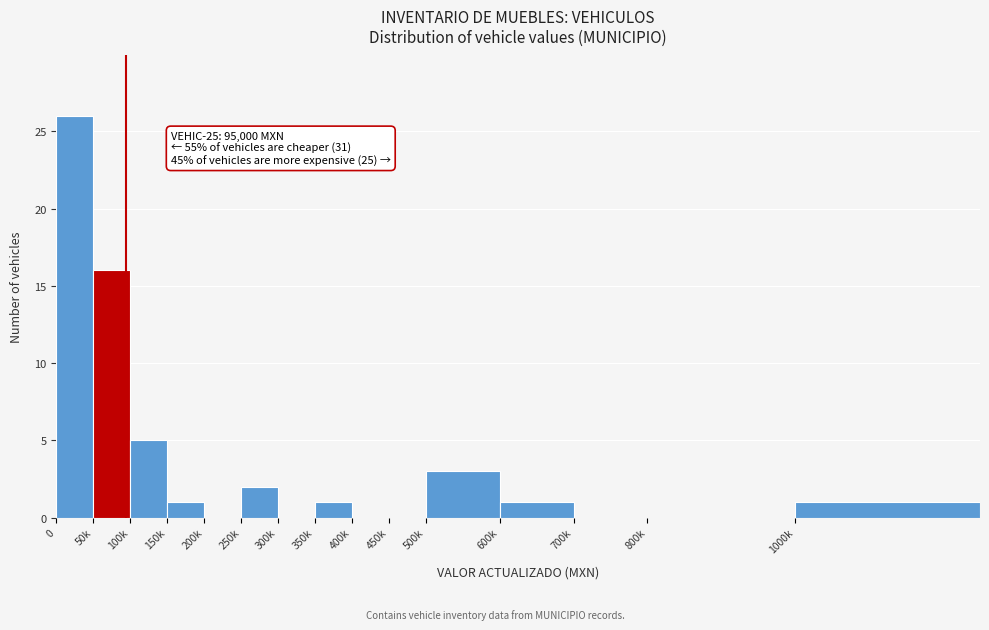

Reading right to left, extract all data points from this chart.

1000k=1	800k=0	700k=0	600k=1	500k=3	450k=0	400k=0	350k=1	300k=0	250k=2	200k=0	150k=1	100k=5	50k=16	0=26